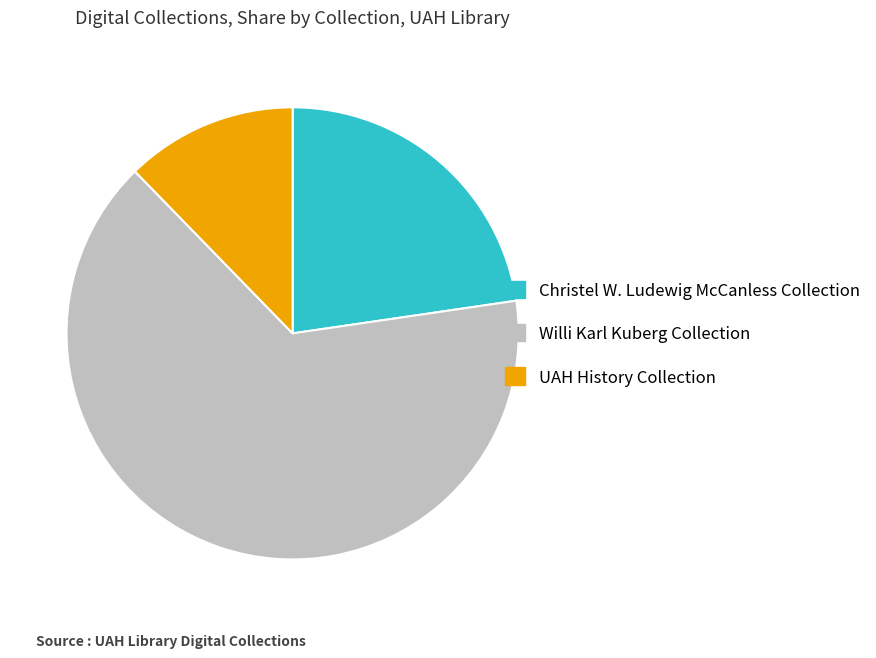

Combined, do UAH History Collection and Christel W. Ludewig McCanless Collection account for over 50%?

No